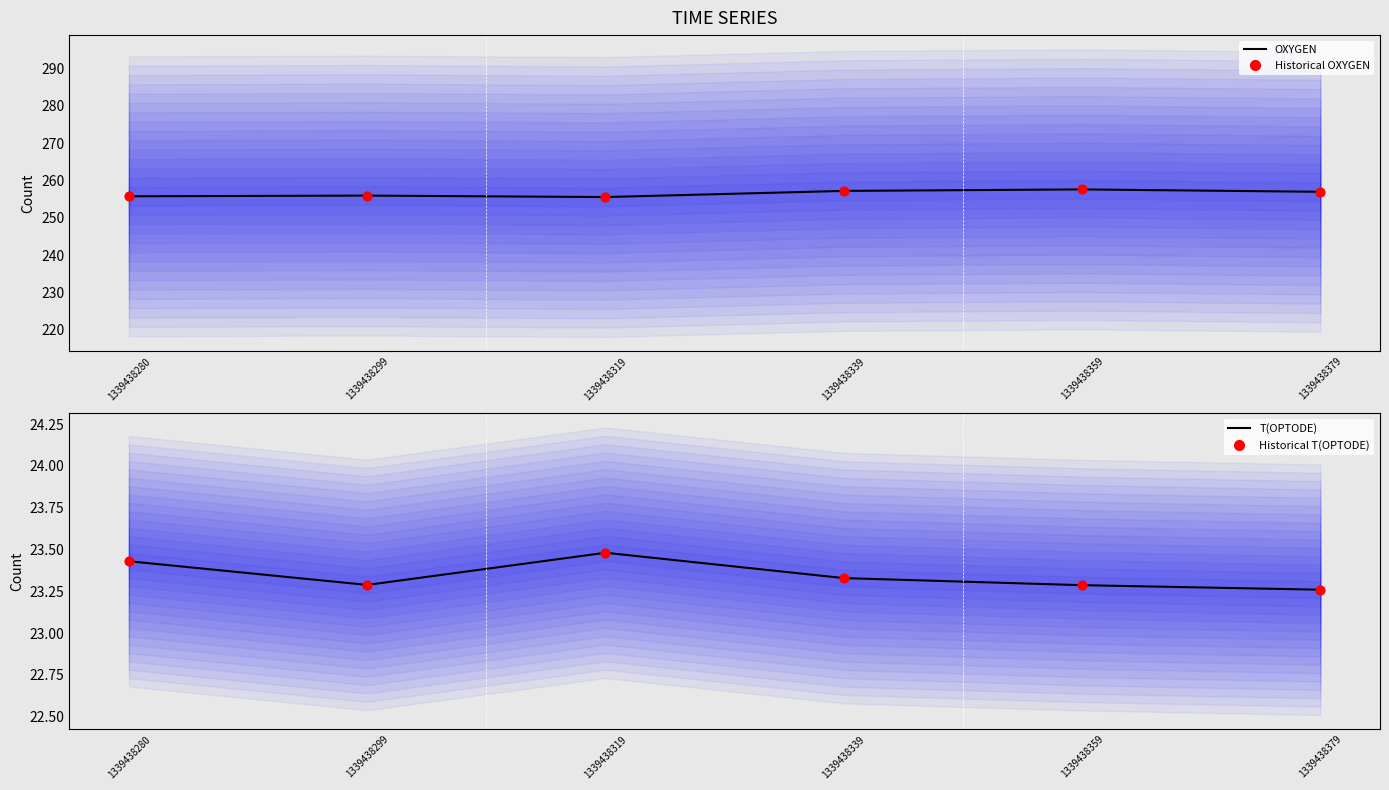

What are all the series names shown in the legend?

OXYGEN (line), OXYGEN (points), T(OPTODE) (line), T(OPTODE) (points)